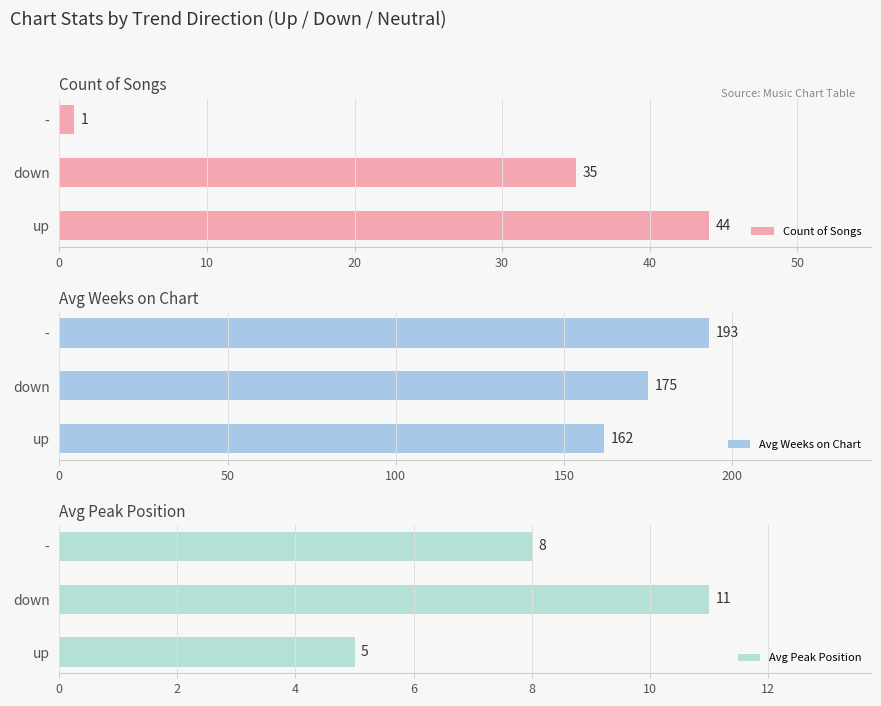

The Count of Songs series shows 63 at down. True or false?

False